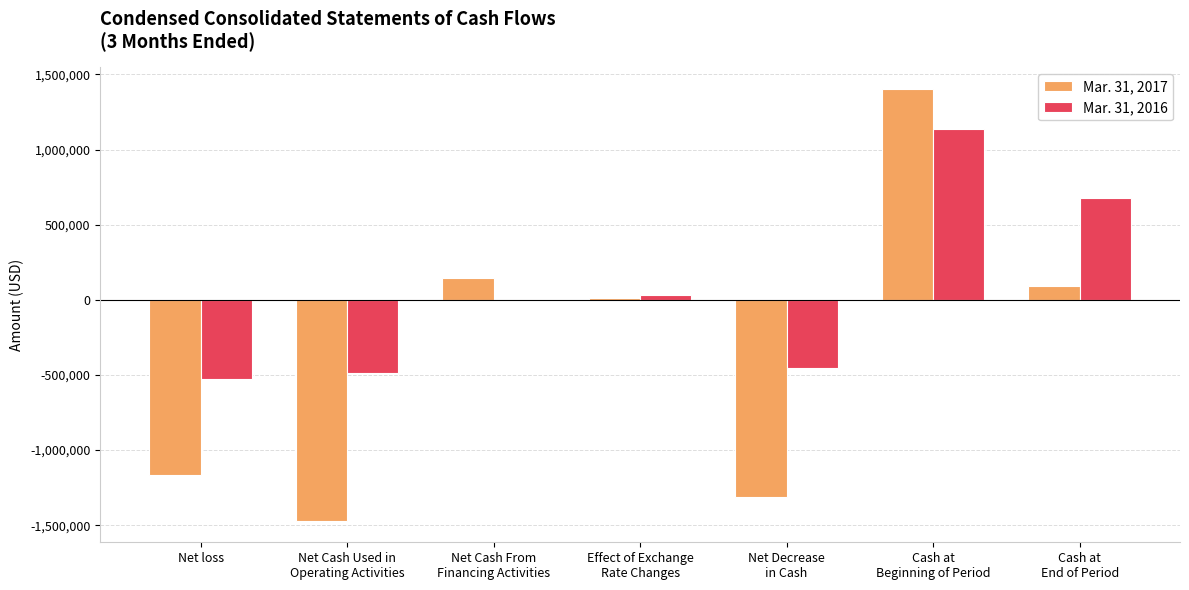

Count the number of categories in the chart.

7